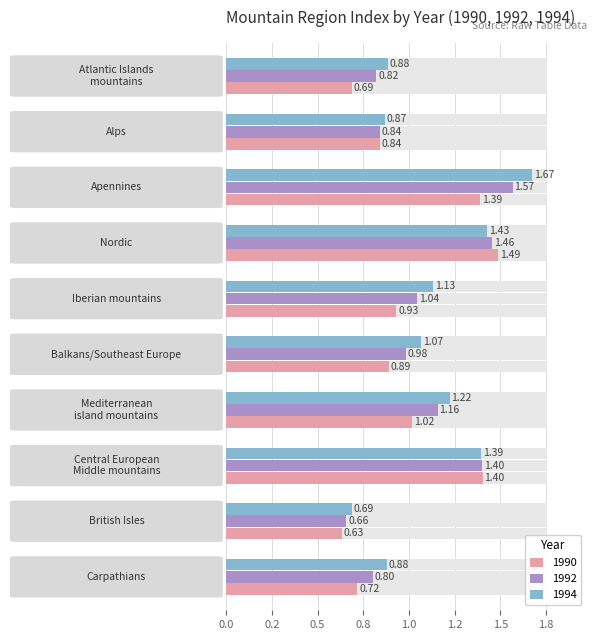

What is the difference between the highest and lowest values at Mediterranean
island mountains?

0.2